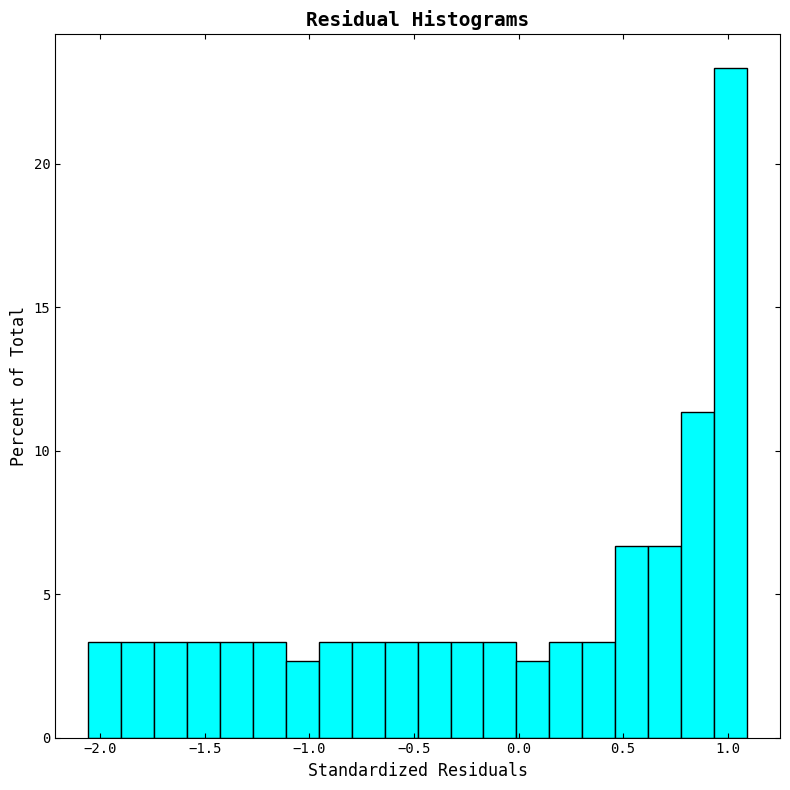

Around what value on the x-axis is the tallest bar? Give the approximate position of its centre, as read against the axis.

1.00